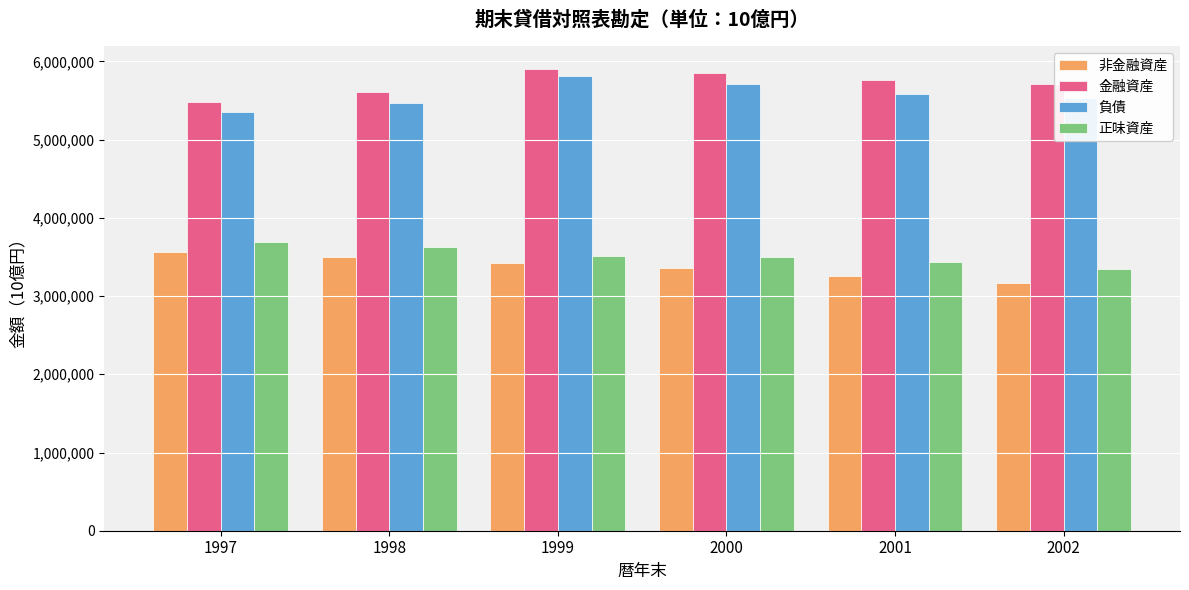

What are all the series names shown in the legend?

非金融資産, 金融資産, 負債, 正味資産